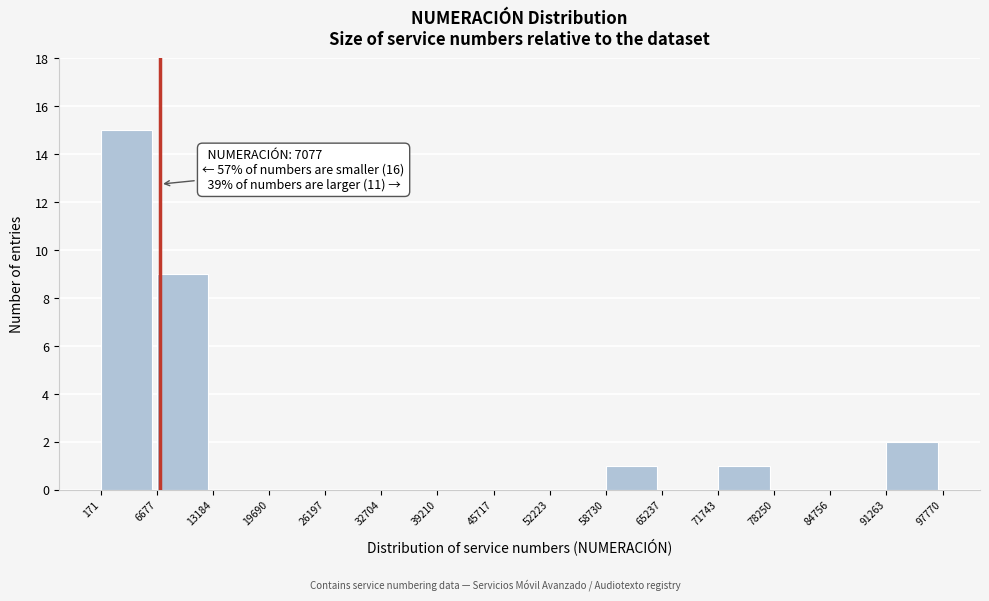

Over which range of the x-axis is the bar tallest?

171 to 6677